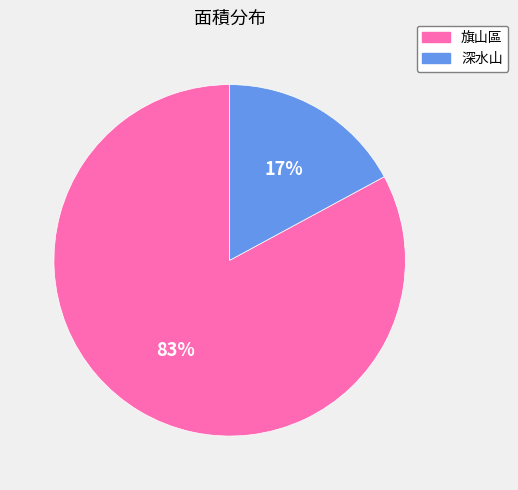

To the nearest percent, what is the difference between the 深水山 and 旗山區 slice percentages?

66%